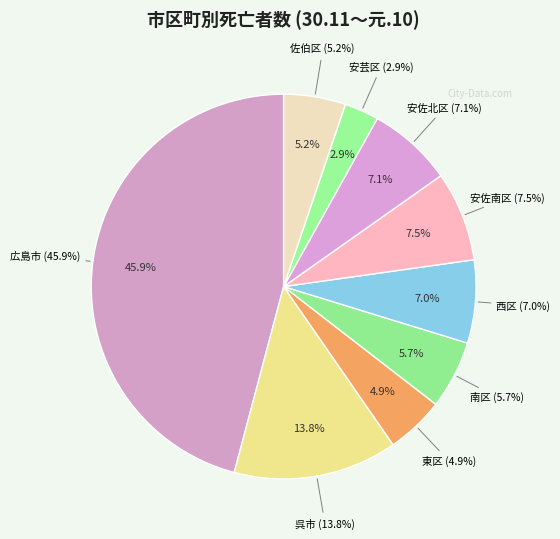

To the nearest percent, what is the average slice percentage?

11%